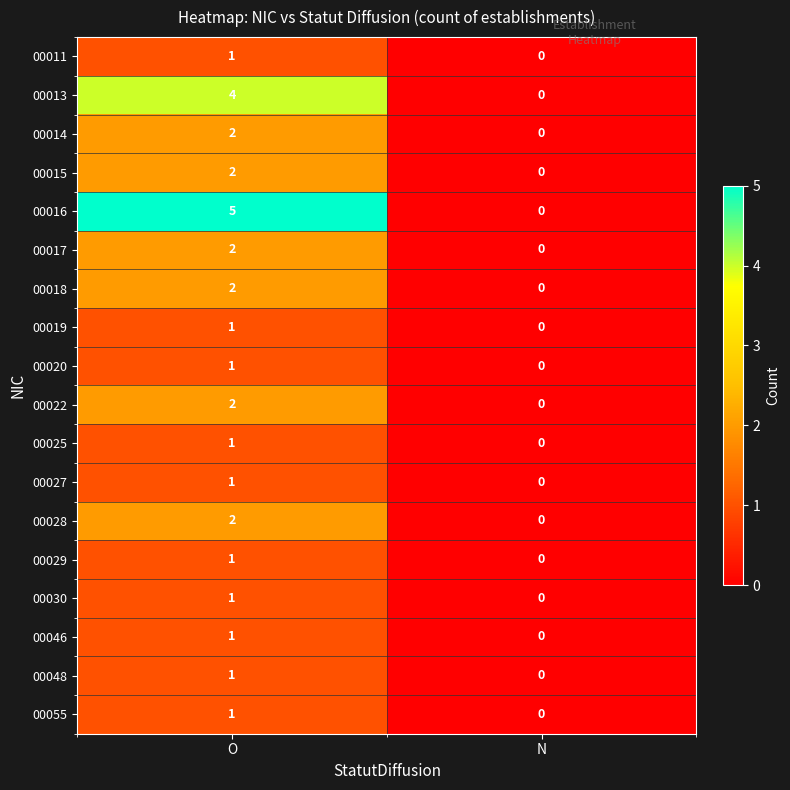

What is the sum of the 00016 values at N and O?

5